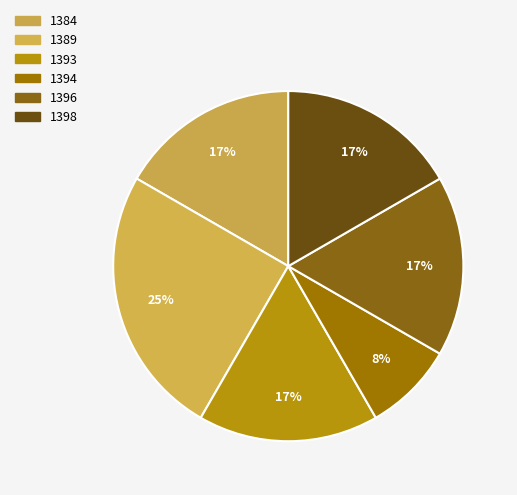

Is the sum of 1398 and 1396 greater than half?

No